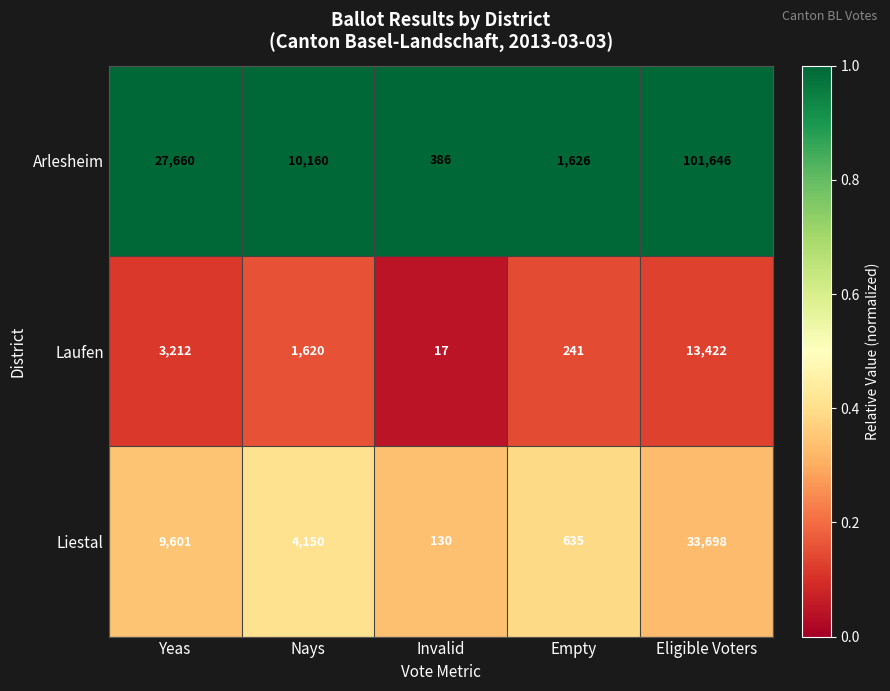

What is the greatest value displayed?

101646